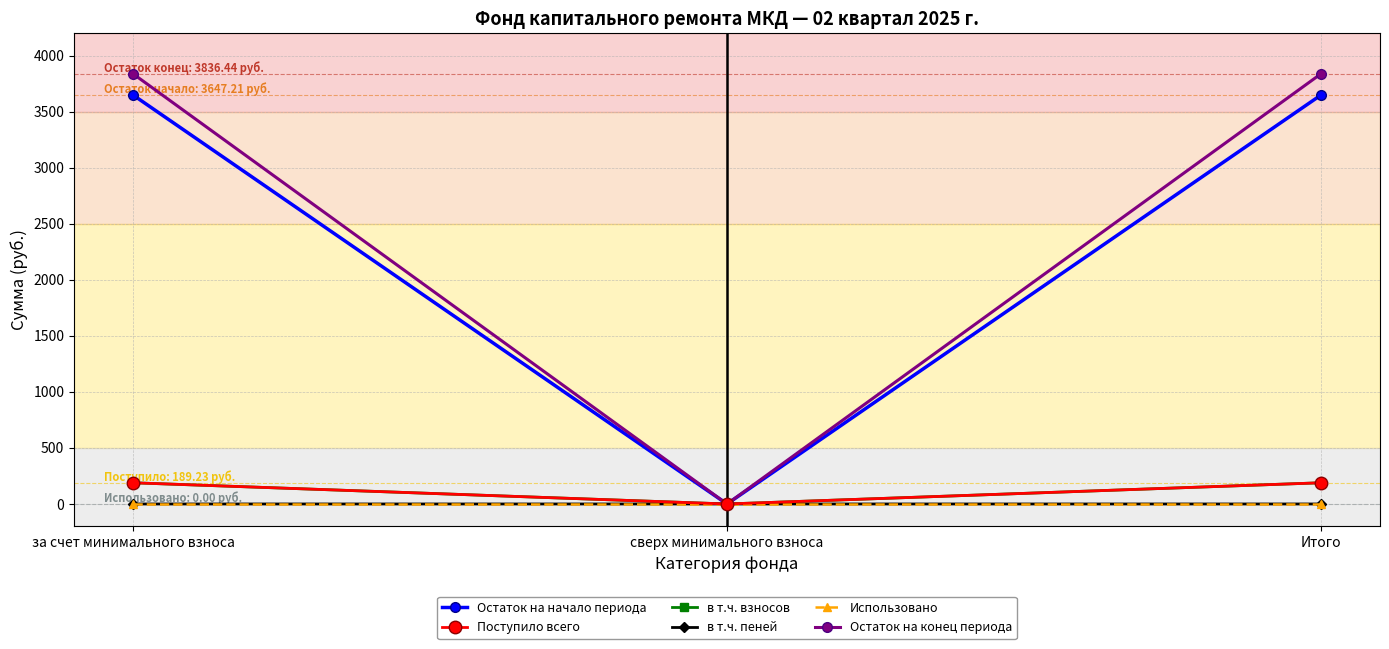

What is the maximum value shown in the chart?

3836.4